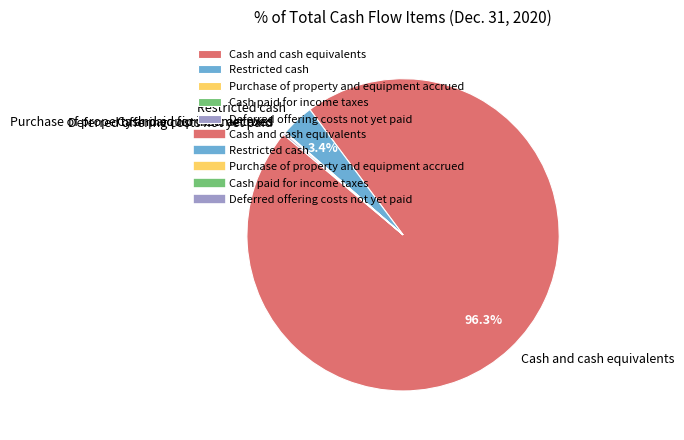

To the nearest percent, what is the average slice percentage?

20%